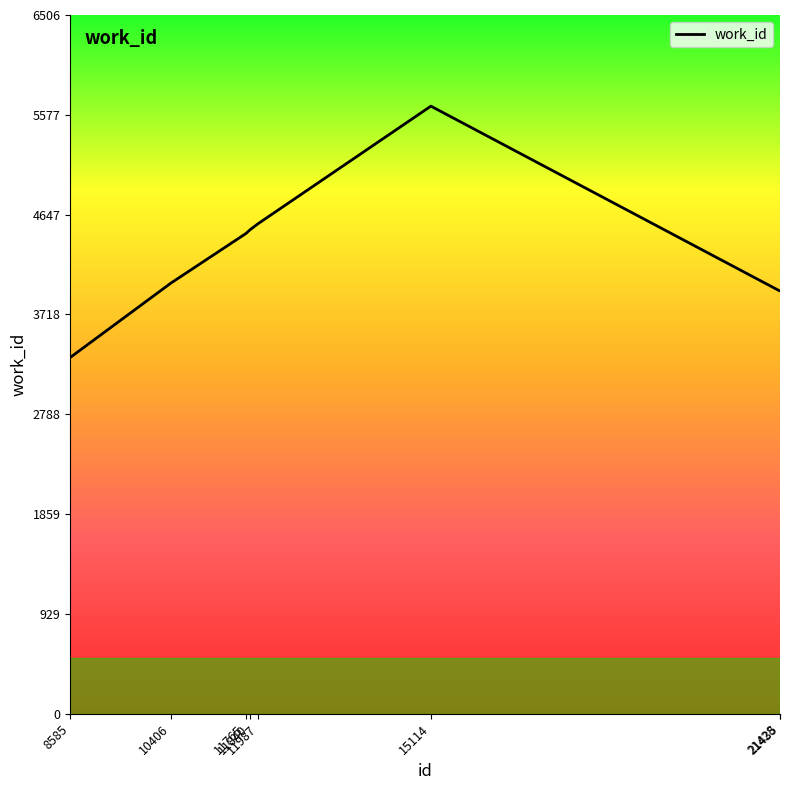

Does the chart display data point markers on the line(s)?

No